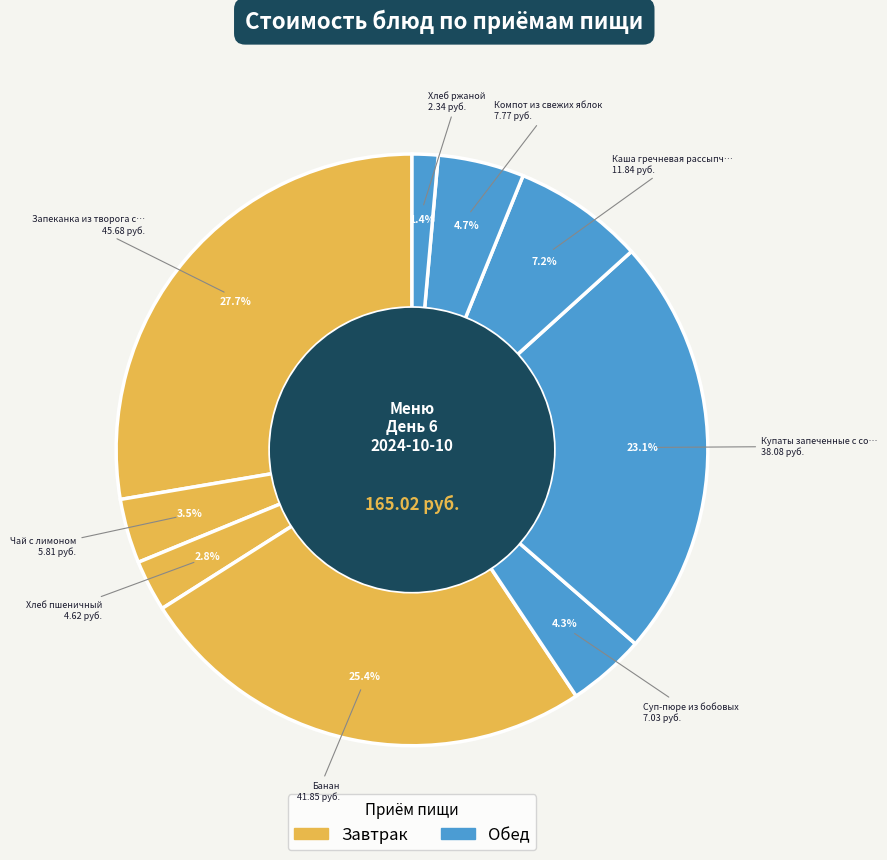

Which slice is the largest?

Запеканка из творога с морковью